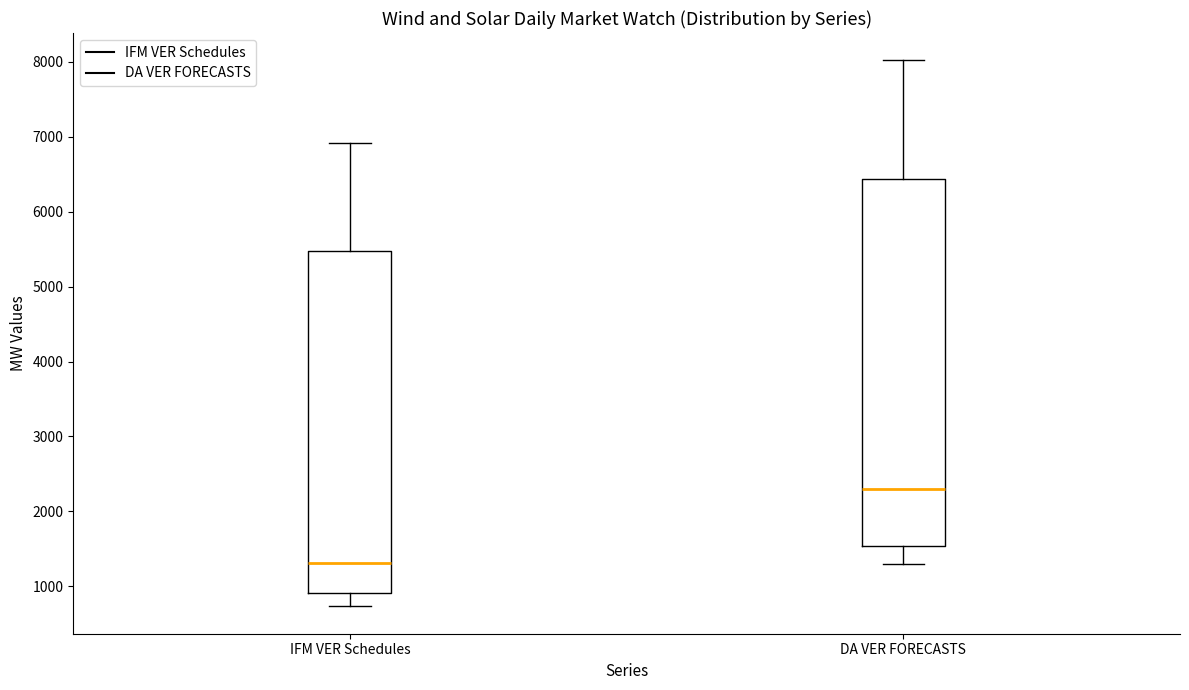

Where does the lower whisker of the box for IFM VER Schedules end on the y-axis? The values are not printed on the chart, so give them approximately, as read against the axis.

700